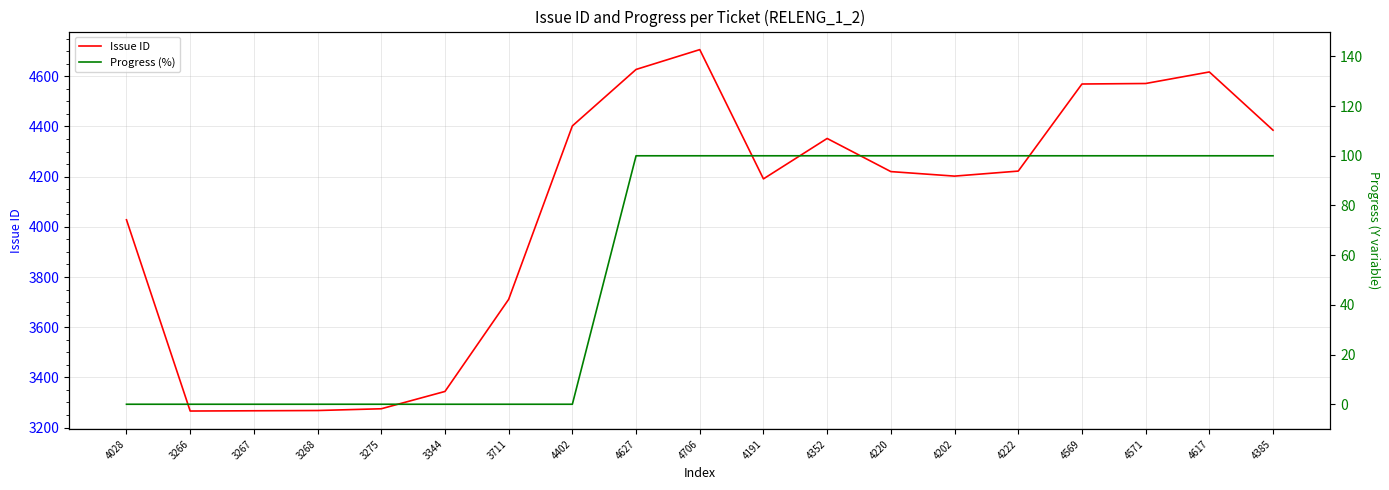

Rank the series at 4222 from highest to lowest value.

Issue ID, Progress (%)